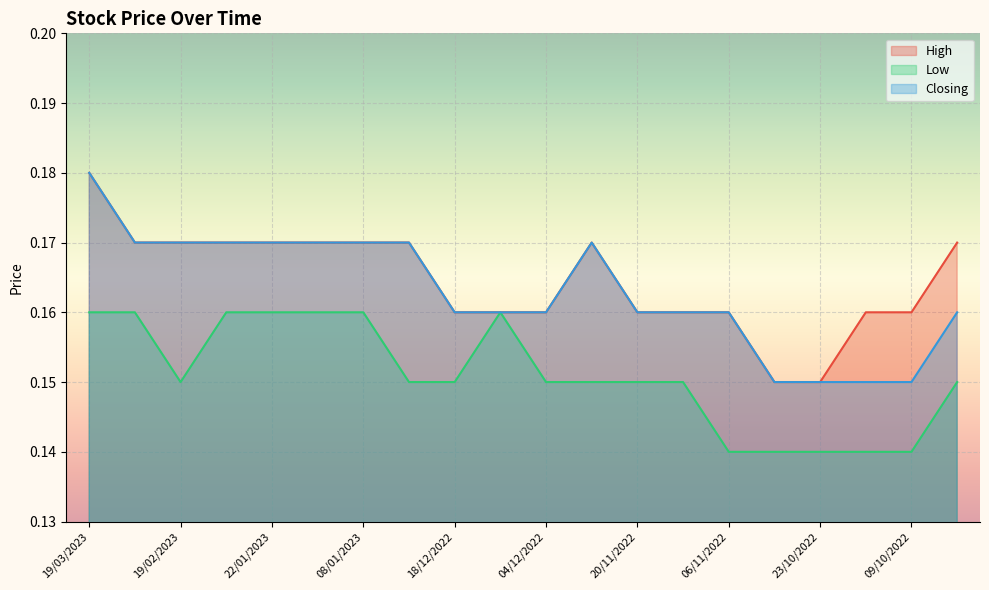

What is the approximate value of High at 02/10/2022?

0.2